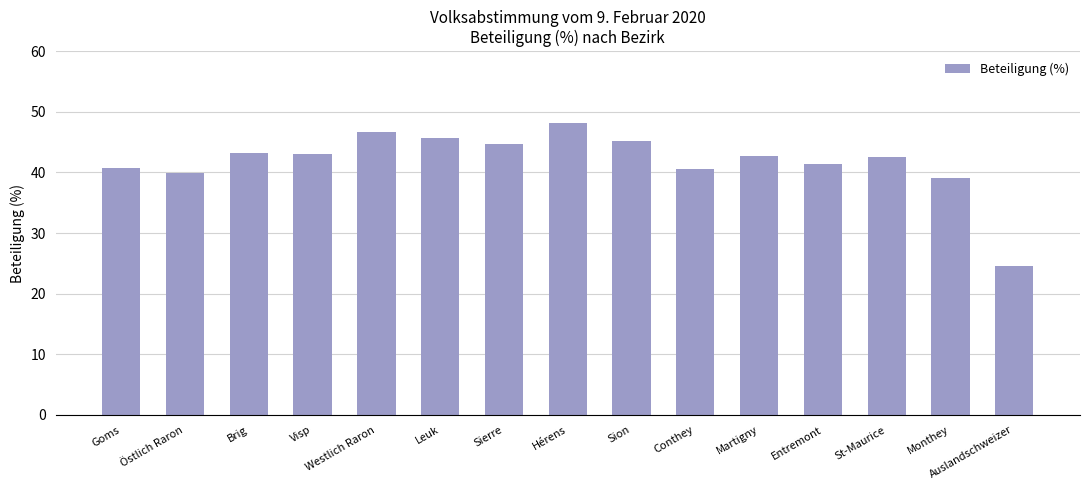

What position from the left is Hérens?

8